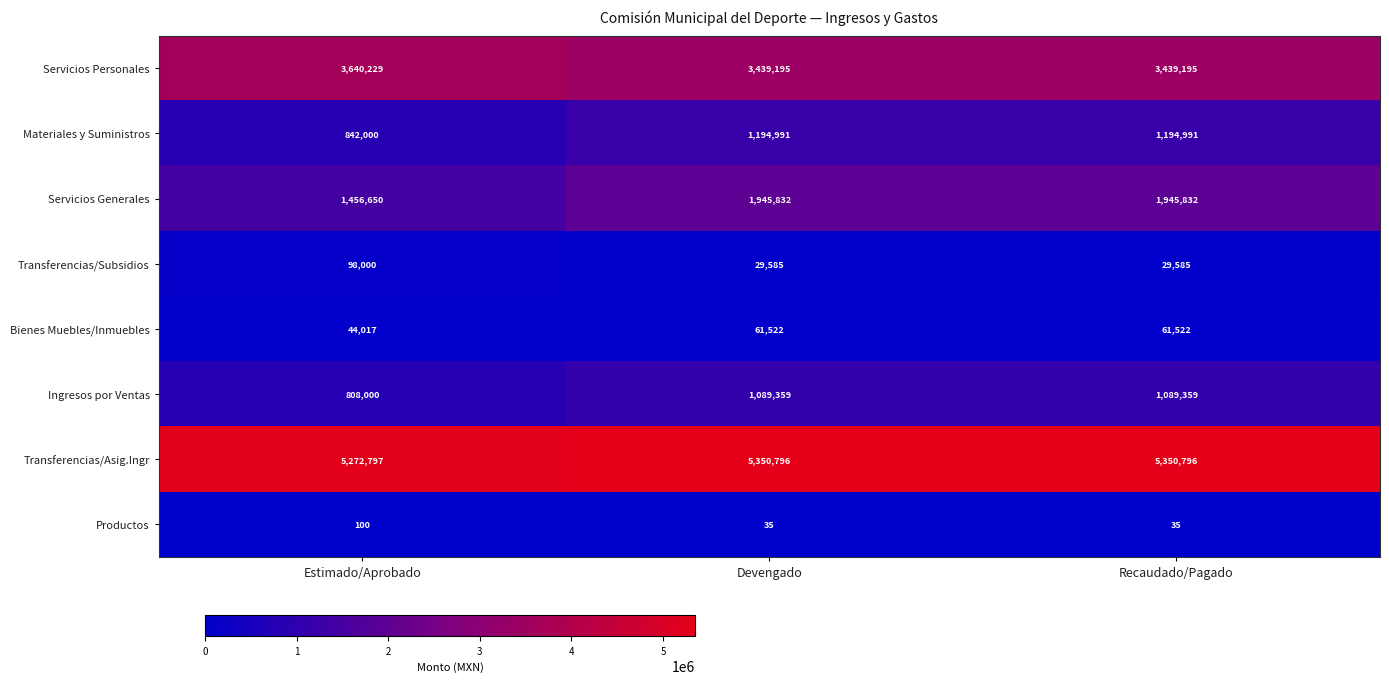

What is the maximum value for Transferencias/Subsidios?

98000